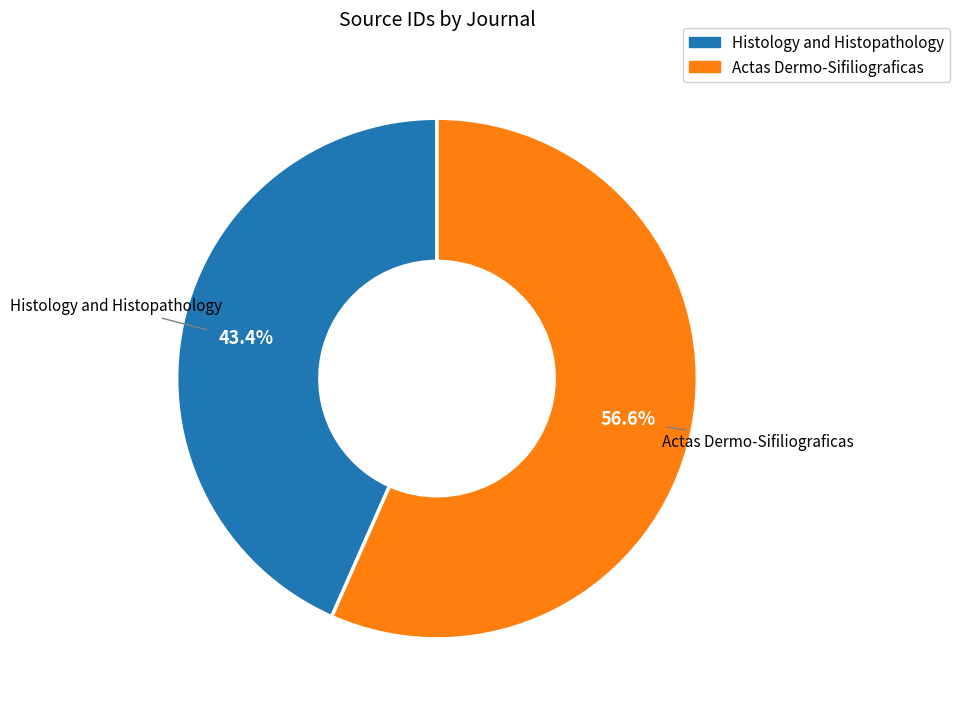

What is the majority slice?

Actas Dermo-Sifiliograficas